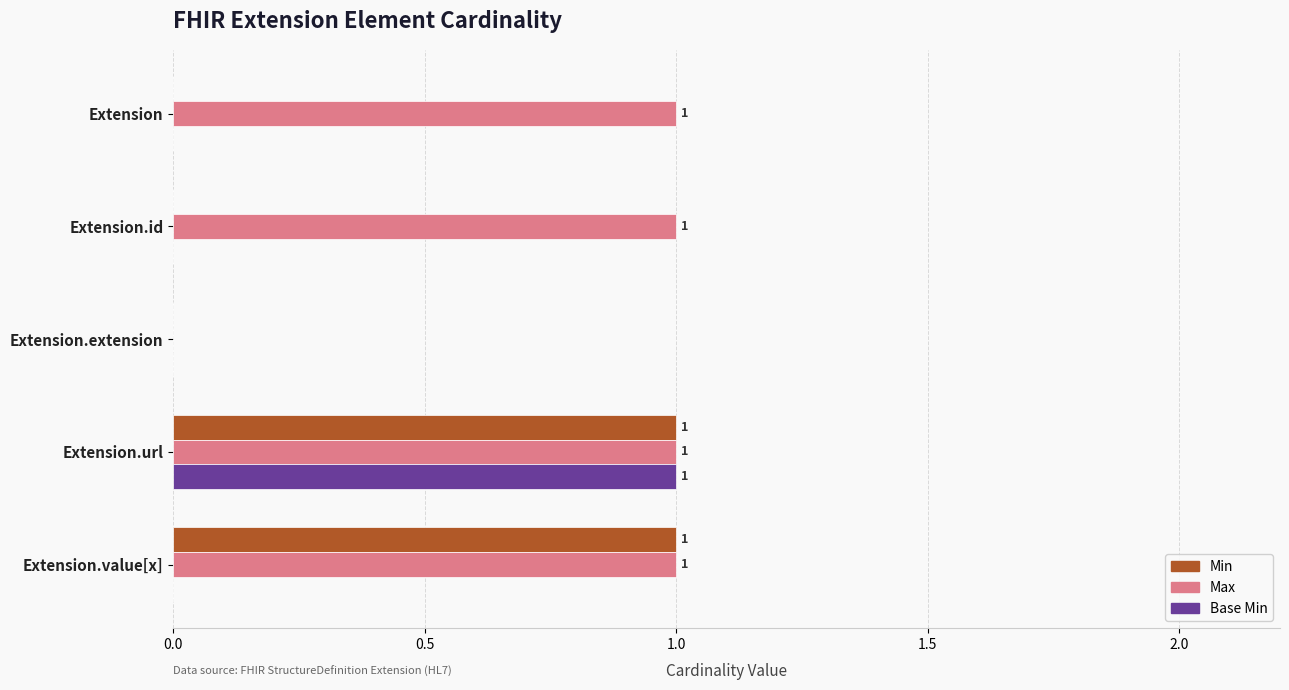

At which label is Max closest to 0?

Extension.extension